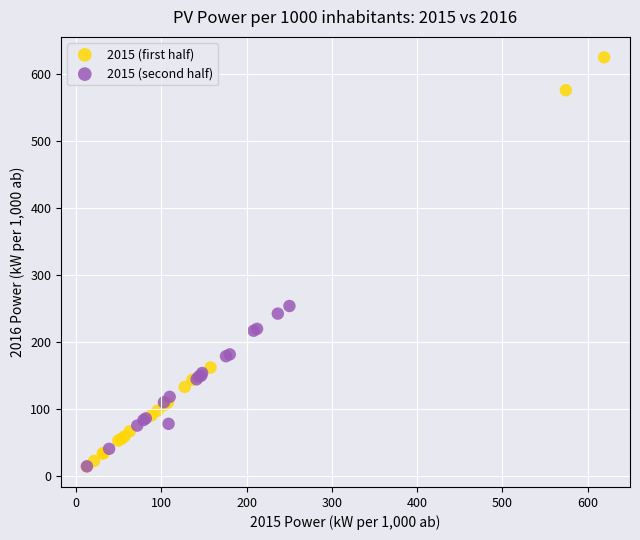

Which series reaches the maximum Y coordinate?

2015 (first half)